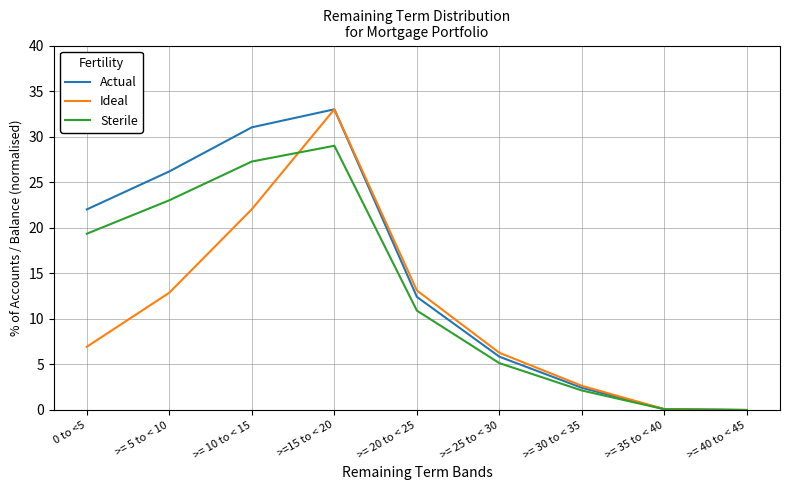

List the series in order of their overall mean, lowest first.

Ideal, Sterile, Actual